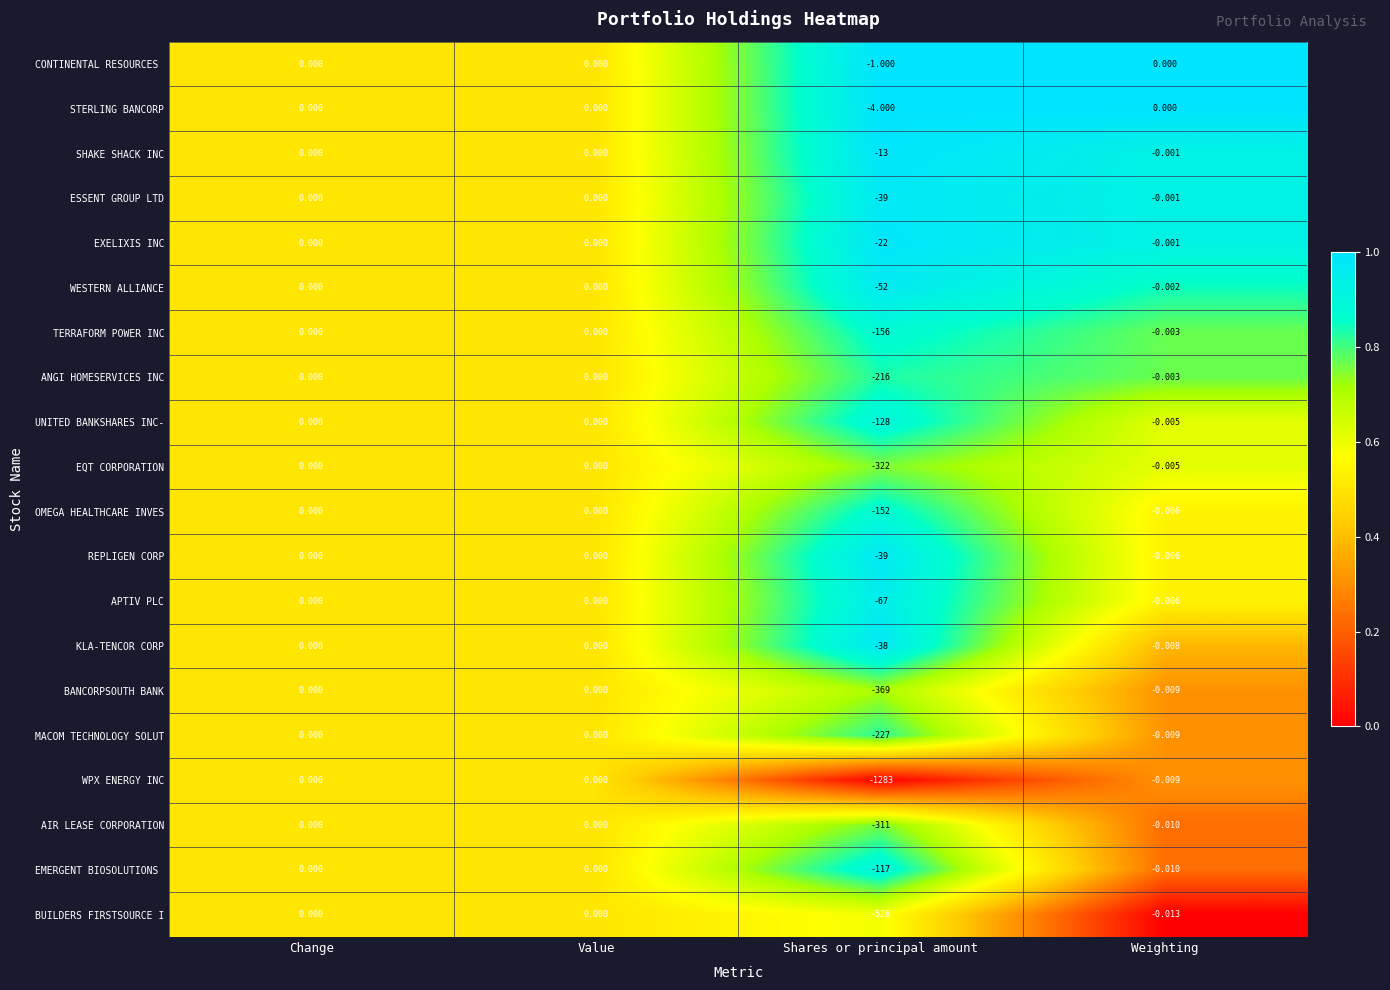

Where is KLA-TENCOR CORP nearest to the value -19?

Weighting